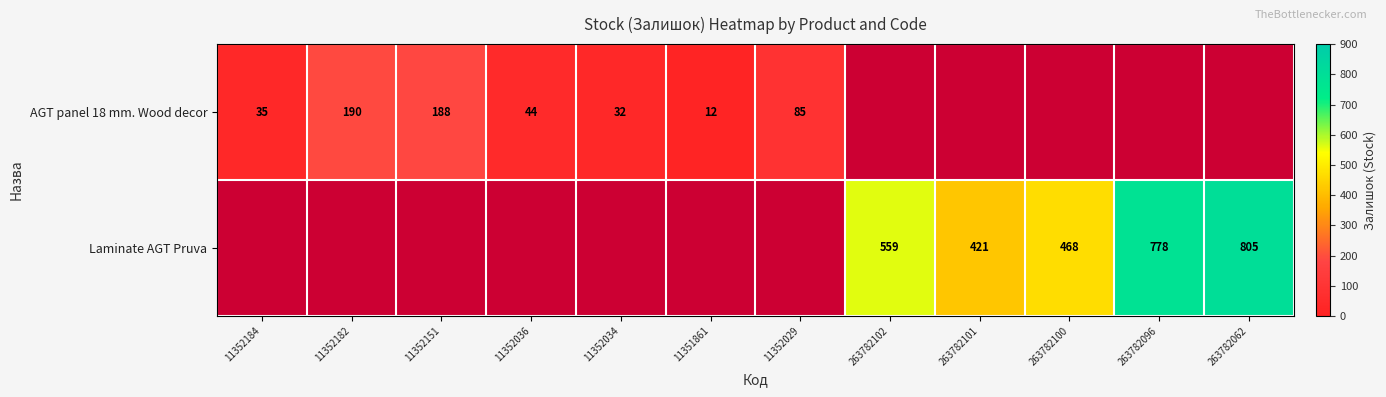

Is the value of Laminate AGT Pruva at 263782102 greater than the value of AGT panel 18 mm. Wood decor at 11351861?

Yes